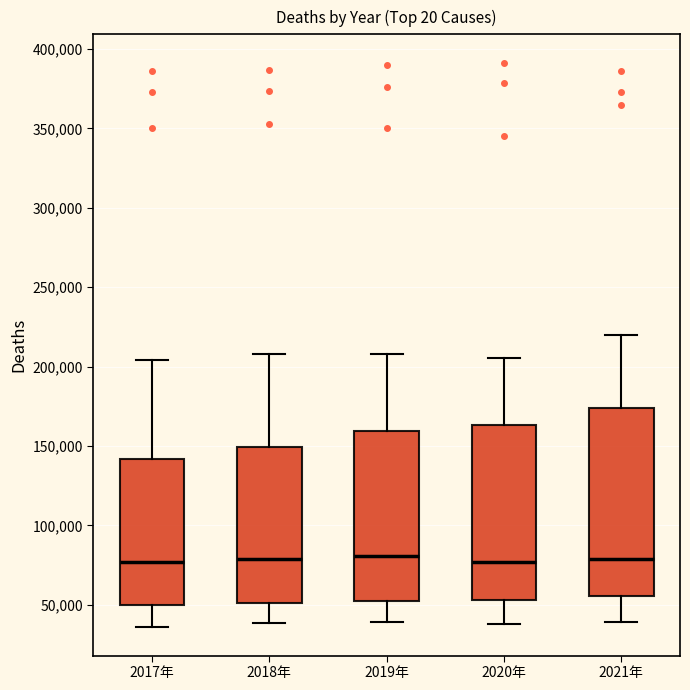

Where does the upper whisker of the box for 2021年 end on the y-axis? The values are not printed on the chart, so give them approximately, as read against the axis.

220000